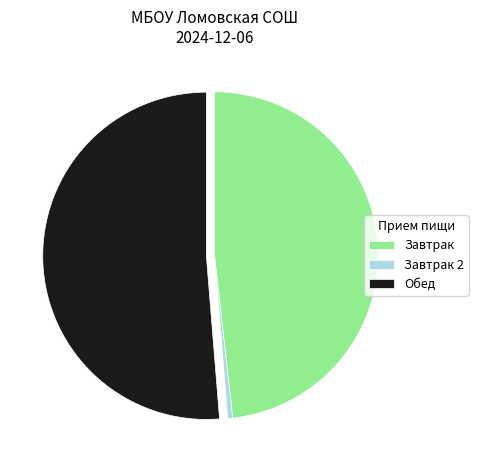

Does any single category account for the majority?

Yes